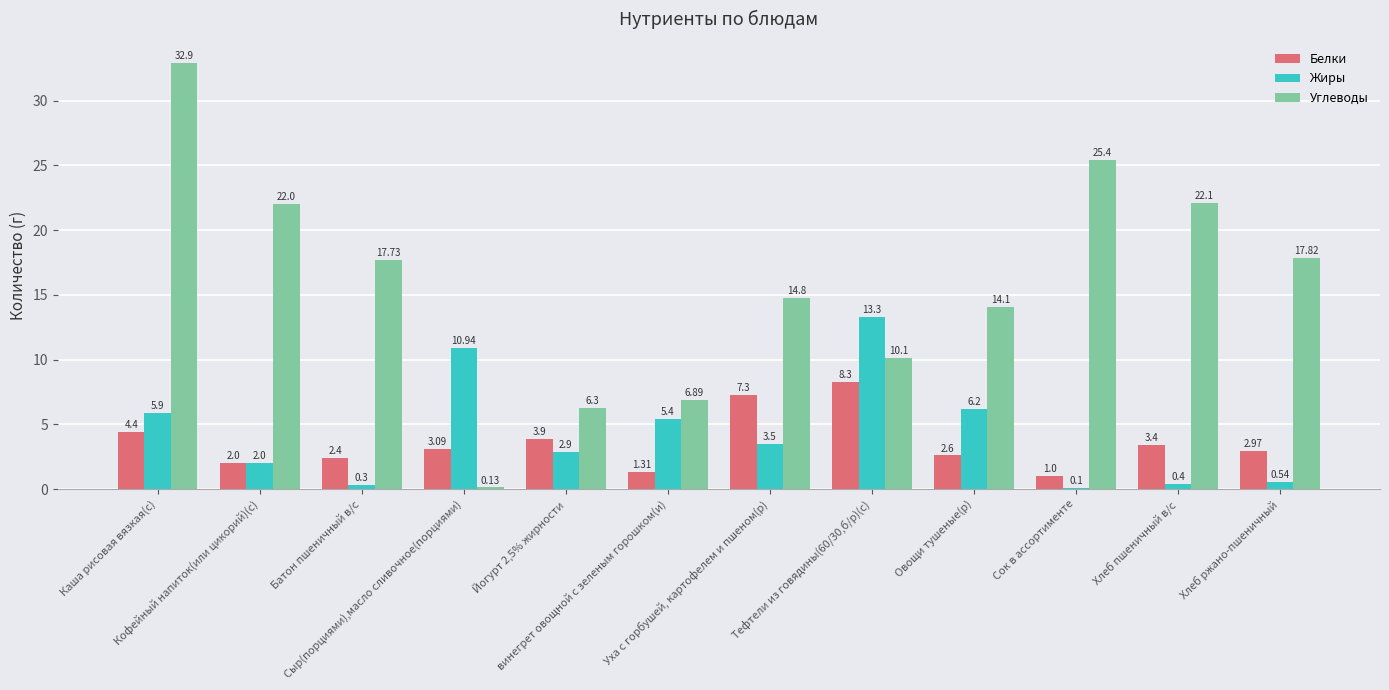

What is the total value across all series at Каша рисовая вязкая(с)?

43.2